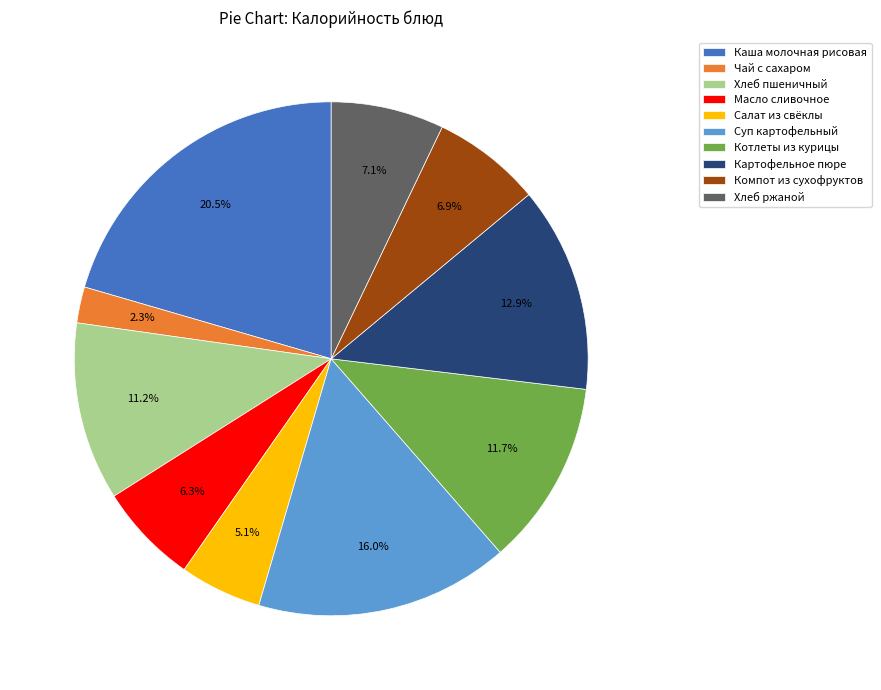

Is the sum of Суп картофельный and Масло сливочное greater than half?

No